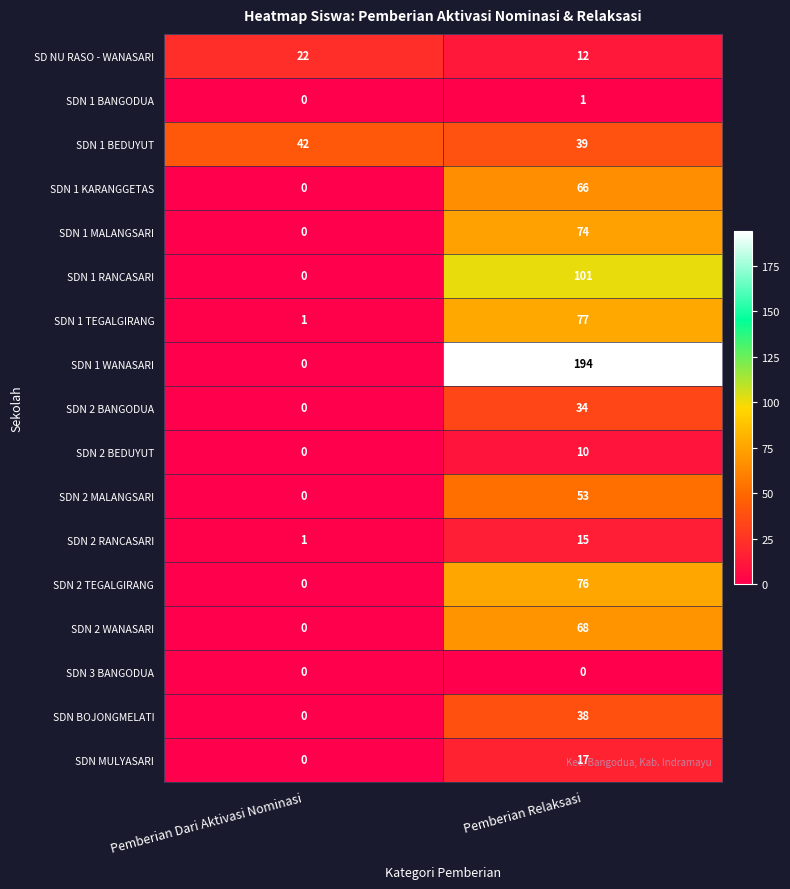

At which category is the sum across all series the highest?

Pemberian Relaksasi